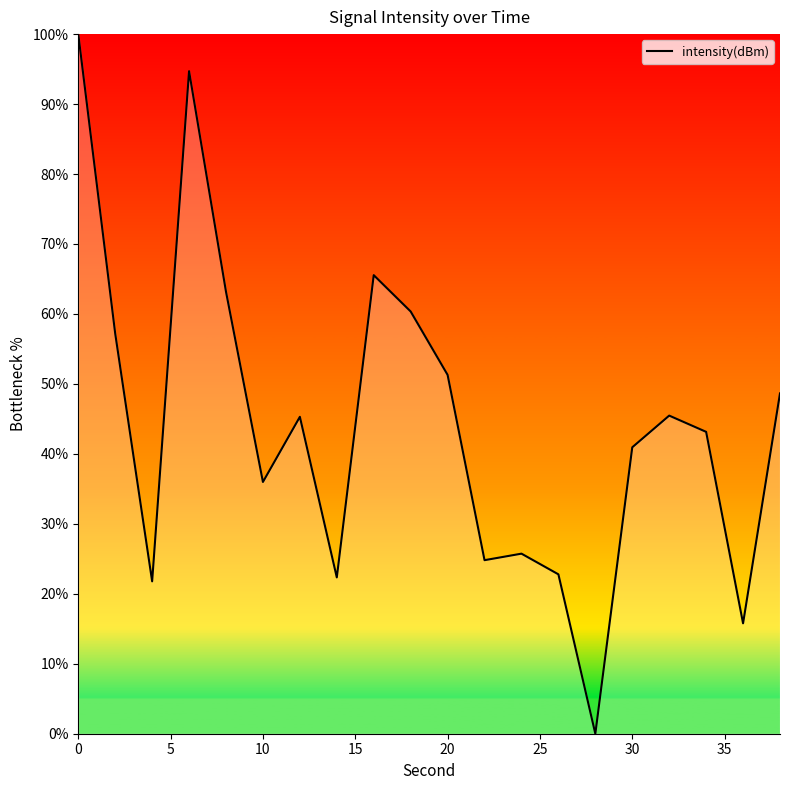

What is the difference between the maximum and minimum values?

100.0